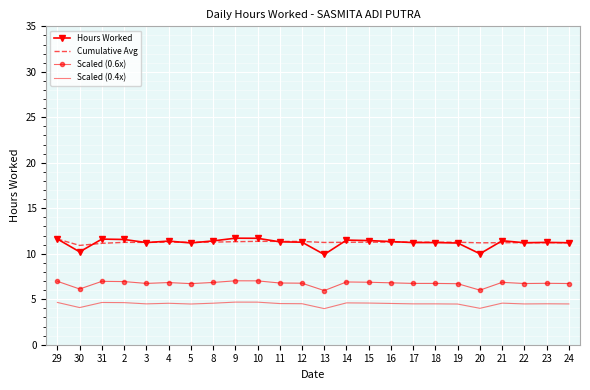

What is the total value across all series at 29?

34.9